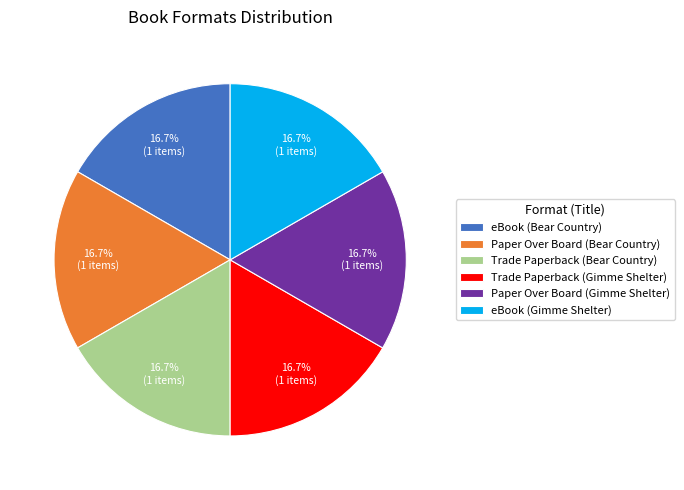

What percentage is the Paper Over Board (Bear Country) slice, to the nearest percent?

17%